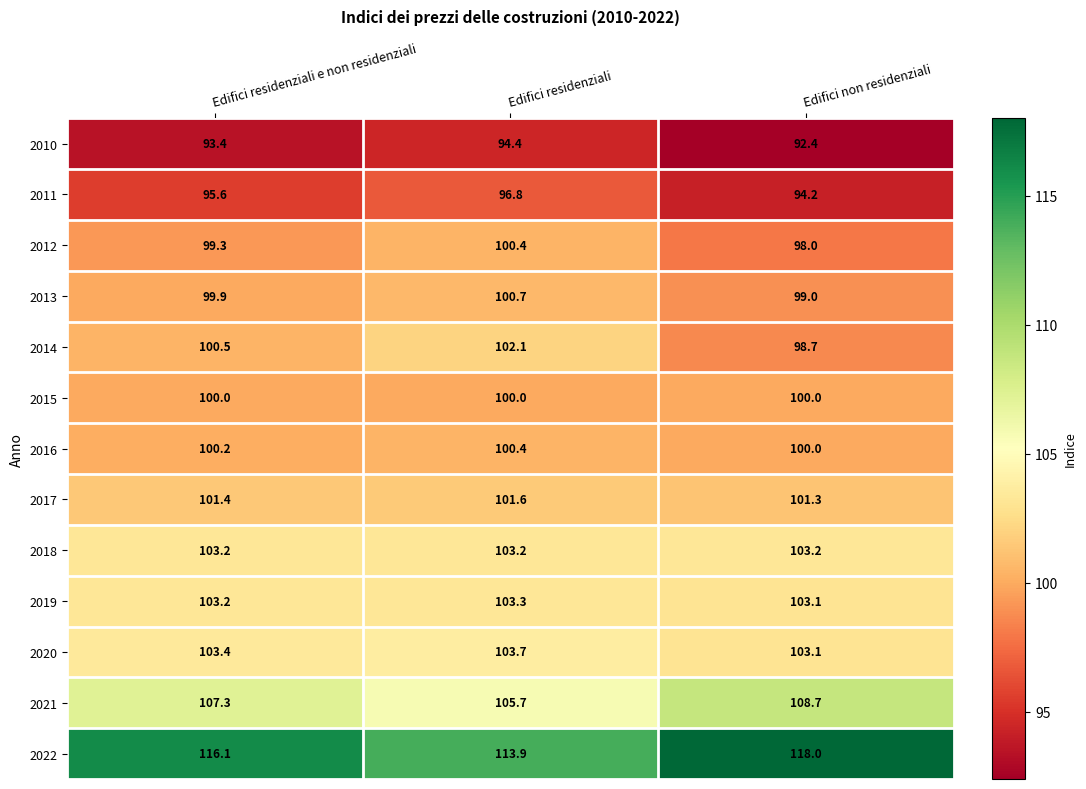

Is it true that 2018 equals 64.9 at Edifici residenziali?

False